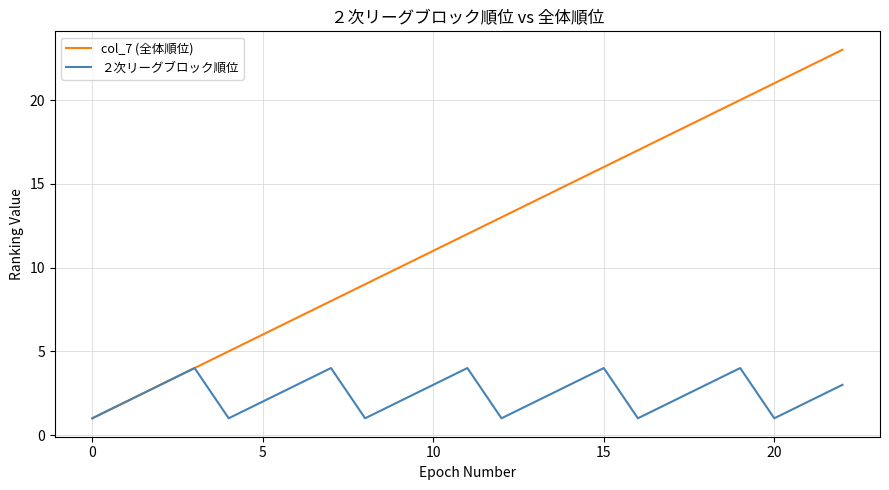

What are all the series names shown in the legend?

col_7 (全体順位), ２次リーグブロック順位